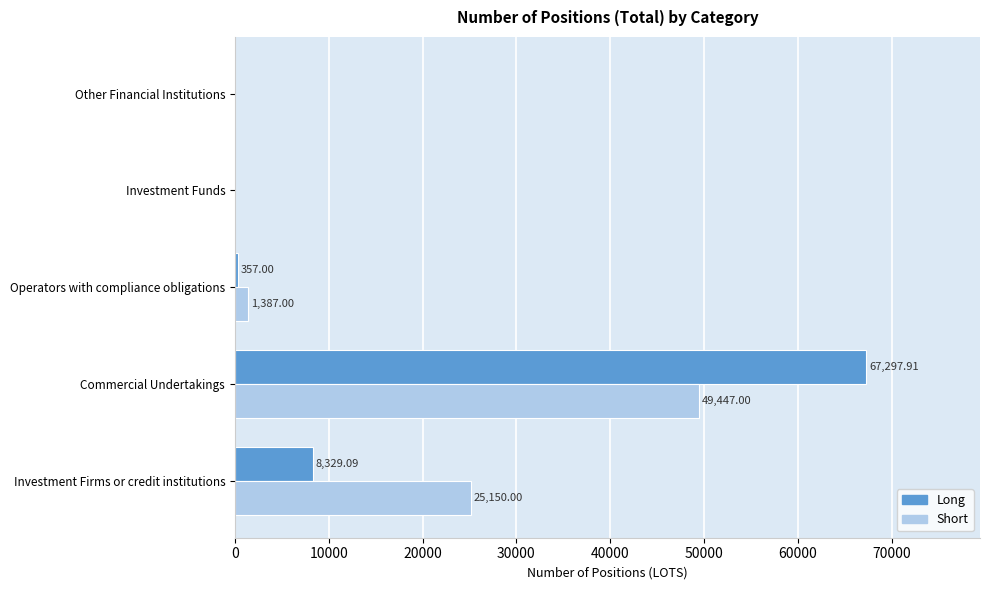

How many values in Long are above zero?

3